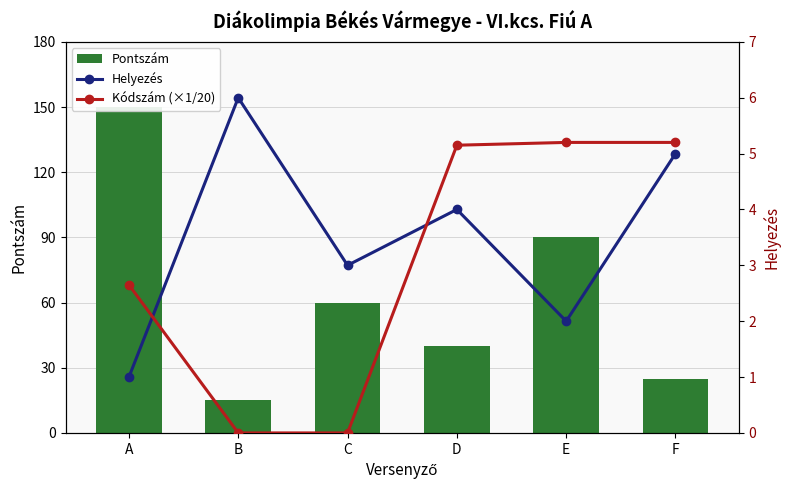

What is the spread (max minus min) of values at C?

60.0